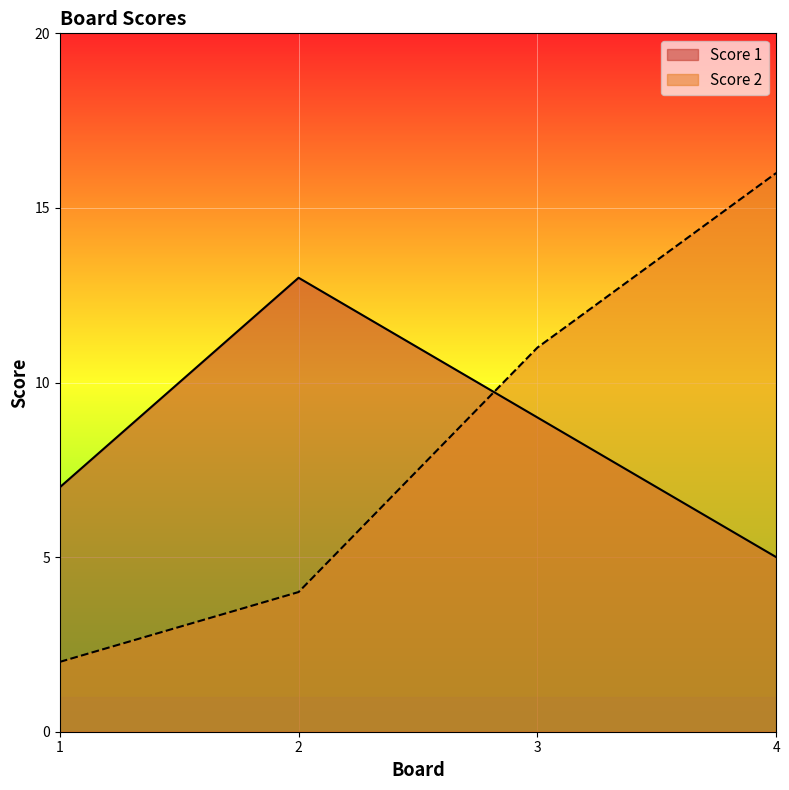

Between which two adjacent categories do Score 2 and Score 1 first intersect?

2 and 3